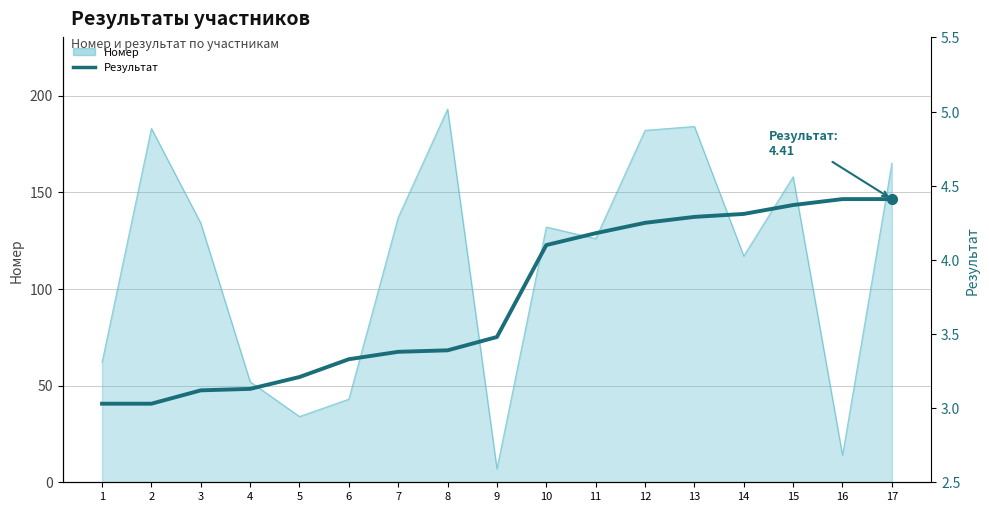

Between 3 and 7, which is larger?

7